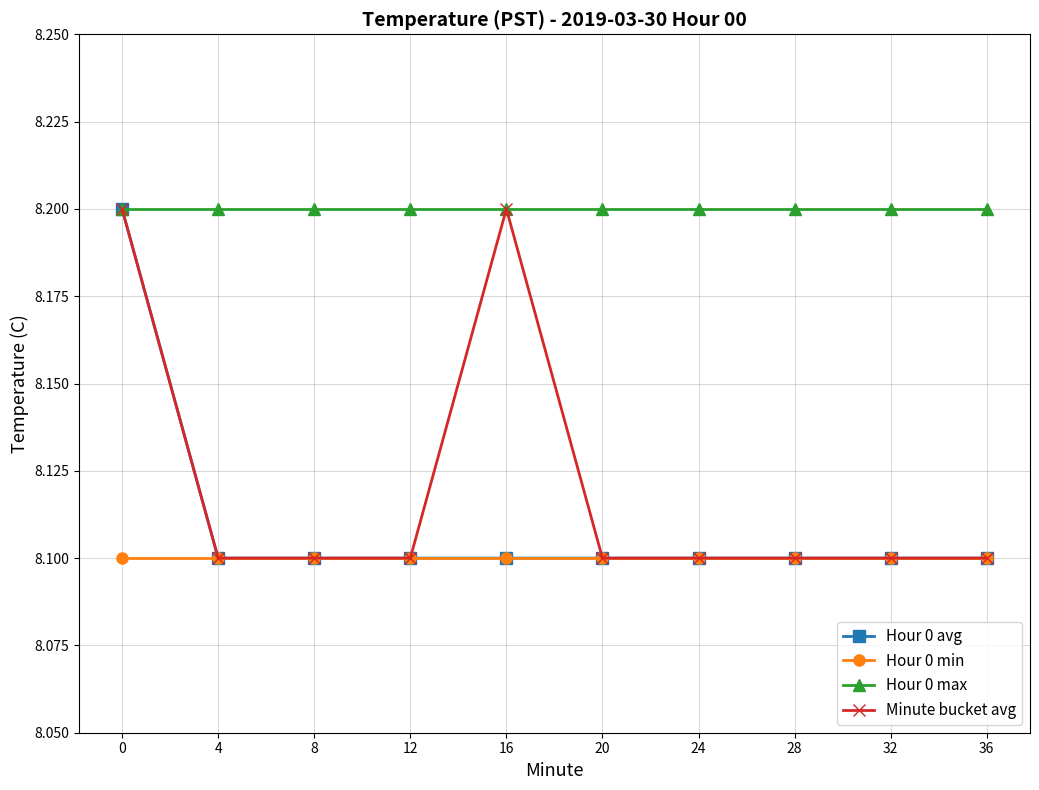

What is the maximum value shown in the chart?

8.2